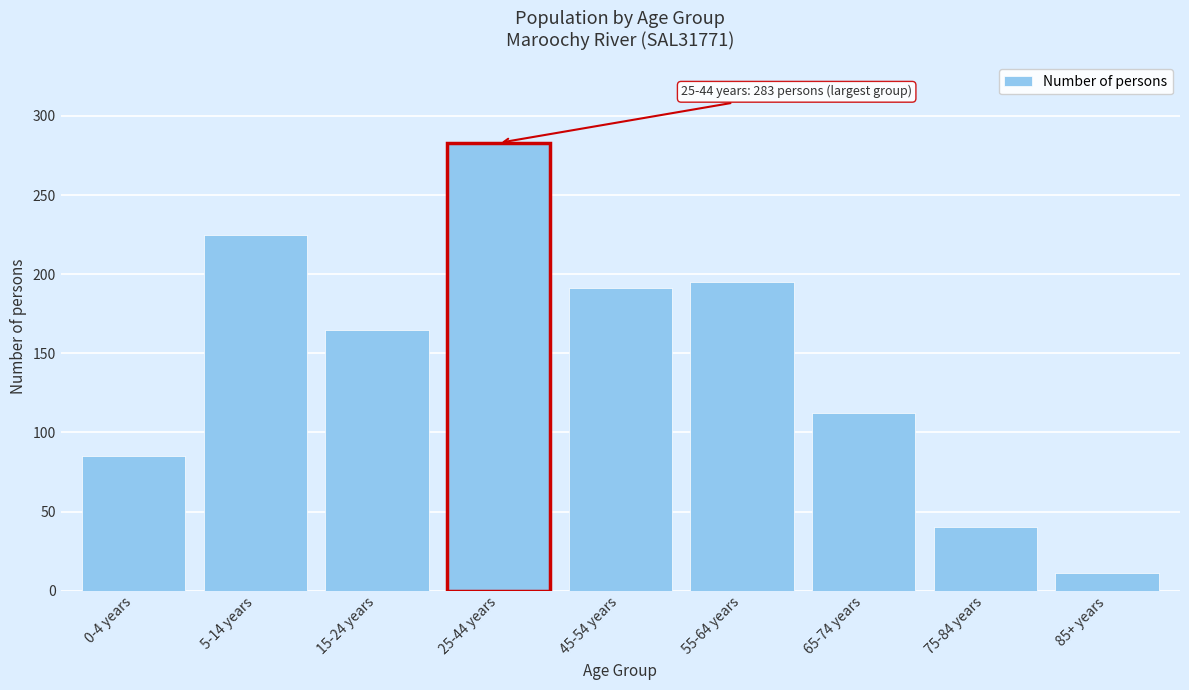

Reading left to right, what are all the values shown in this chart?

85	225	165	283	191	195	112	40	11